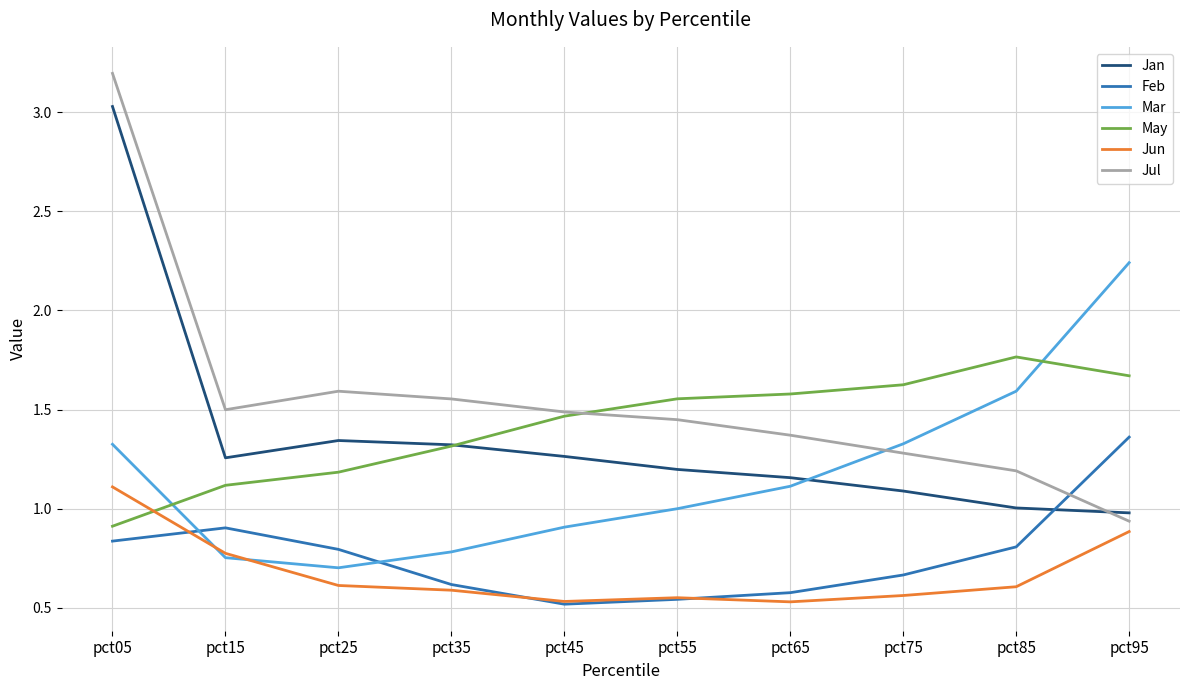

After their last crossing, which series has the higher values: Jun or Feb?

Feb